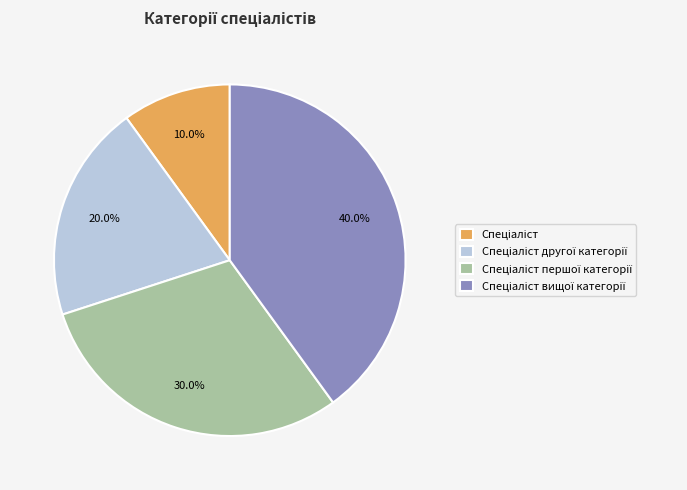

Is there any slice that represents more than half of the pie?

No